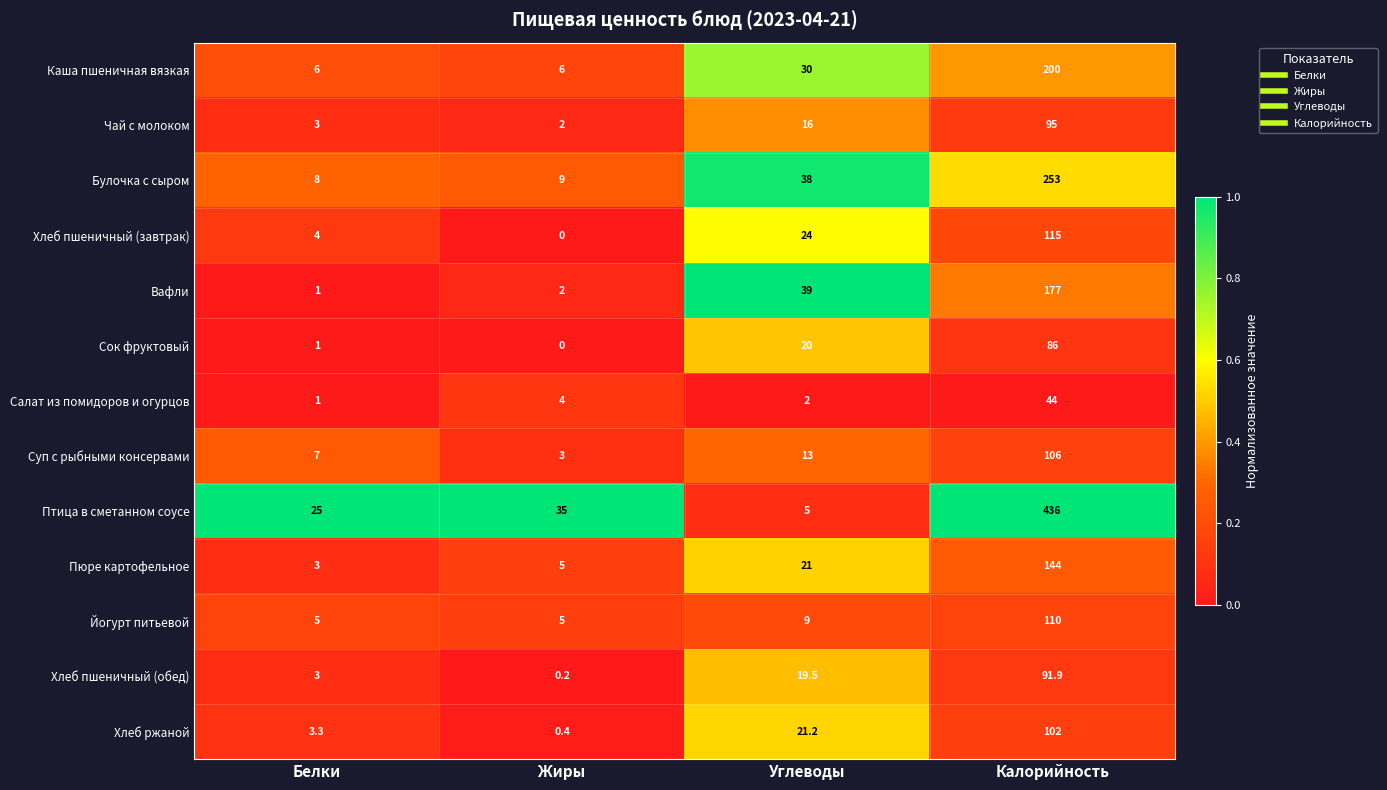

Is it true that Салат из помидоров и огурцов equals 20.8 at Калорийность?

False